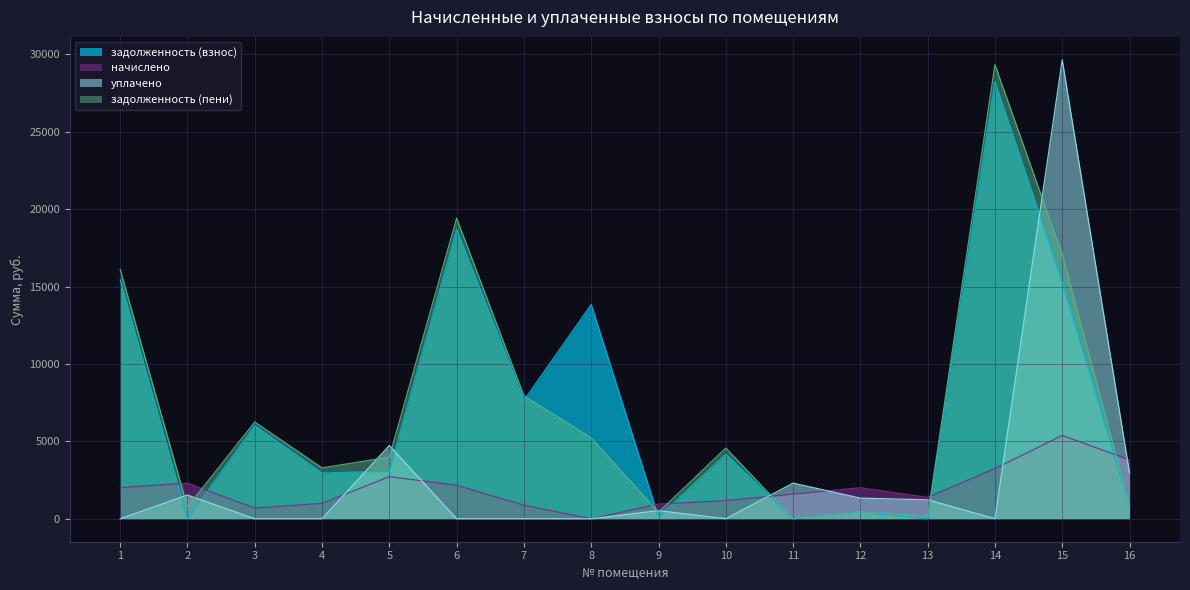

Does the chart have visible grid lines?

Yes